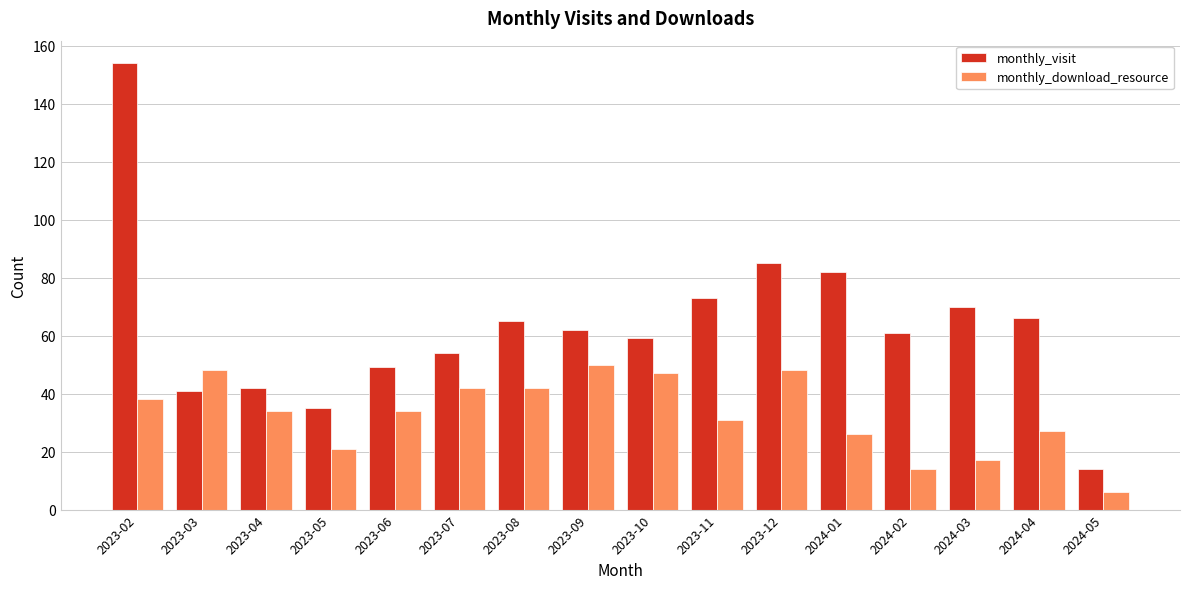

Reading left to right, list all the values displayed in this chart.

monthly_visit: 154	41	42	35	49	54	65	62	59	73	85	82	61	70	66	14
monthly_download_resource: 38	48	34	21	34	42	42	50	47	31	48	26	14	17	27	6